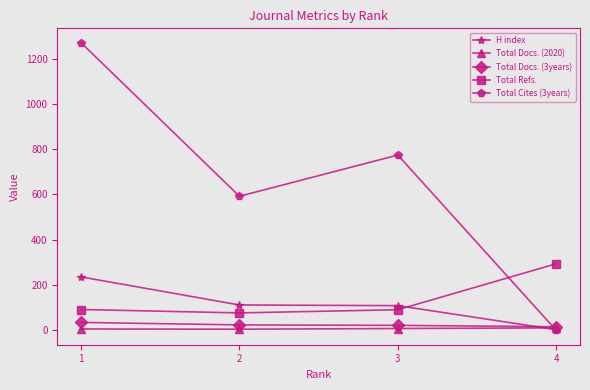

At which category is the sum across all series the highest?

1